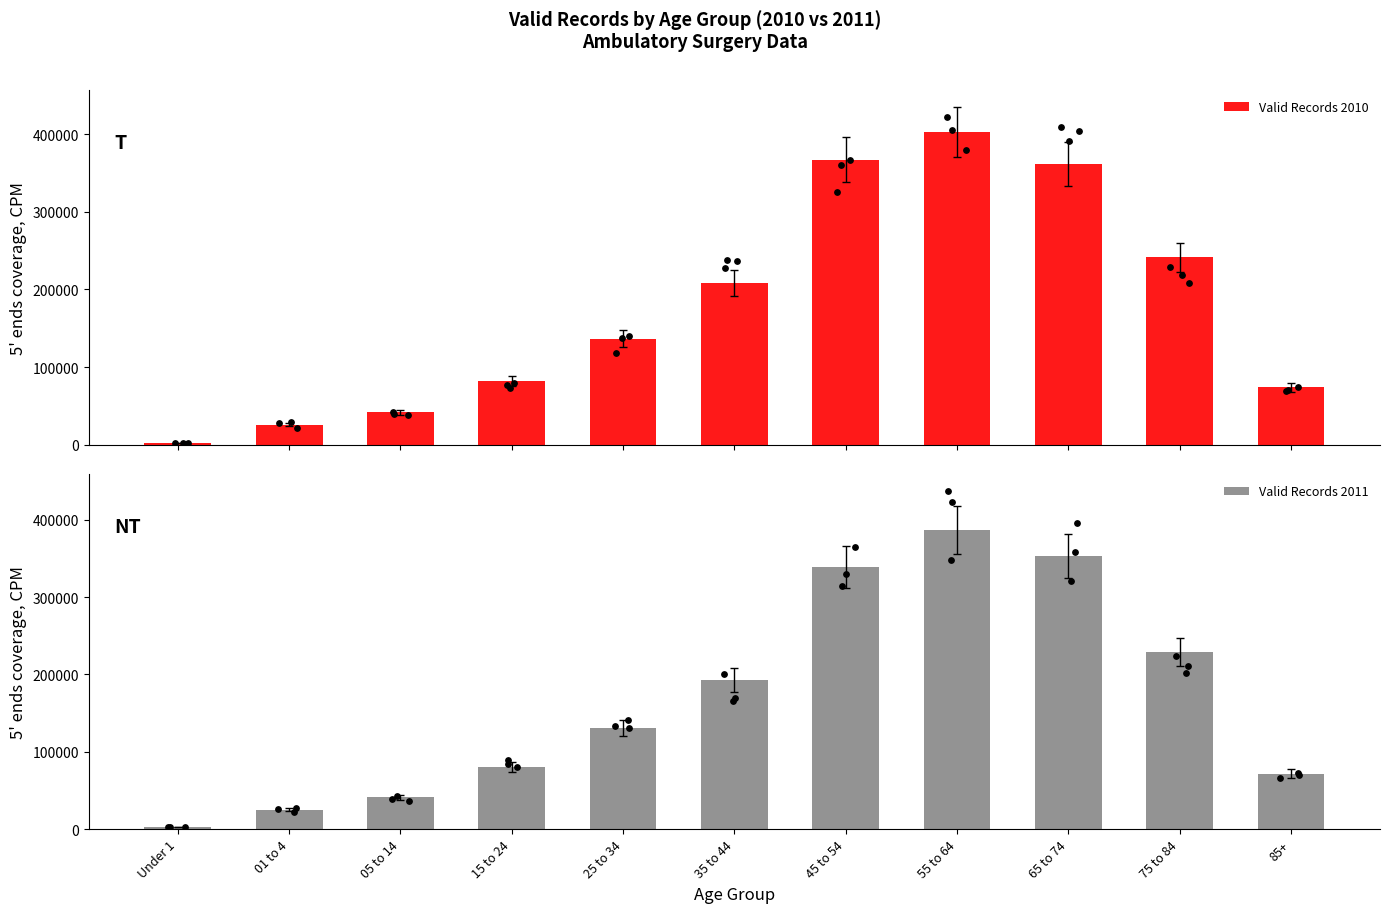

What is the total value across all series at 15 to 24?

162973